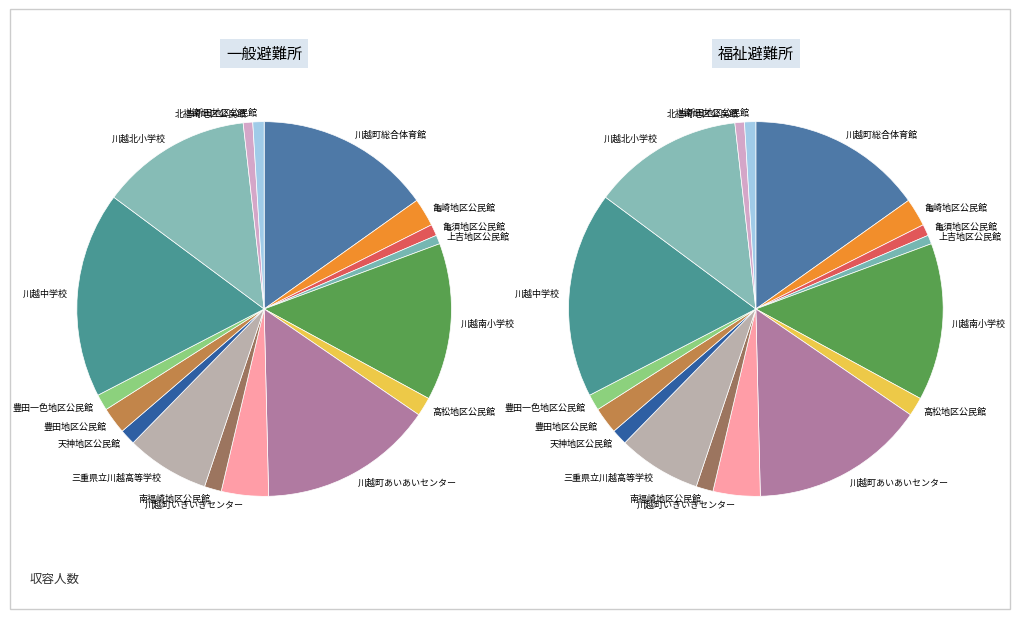

Is it true that 亀須地区公民館 is 1% of the pie?

True